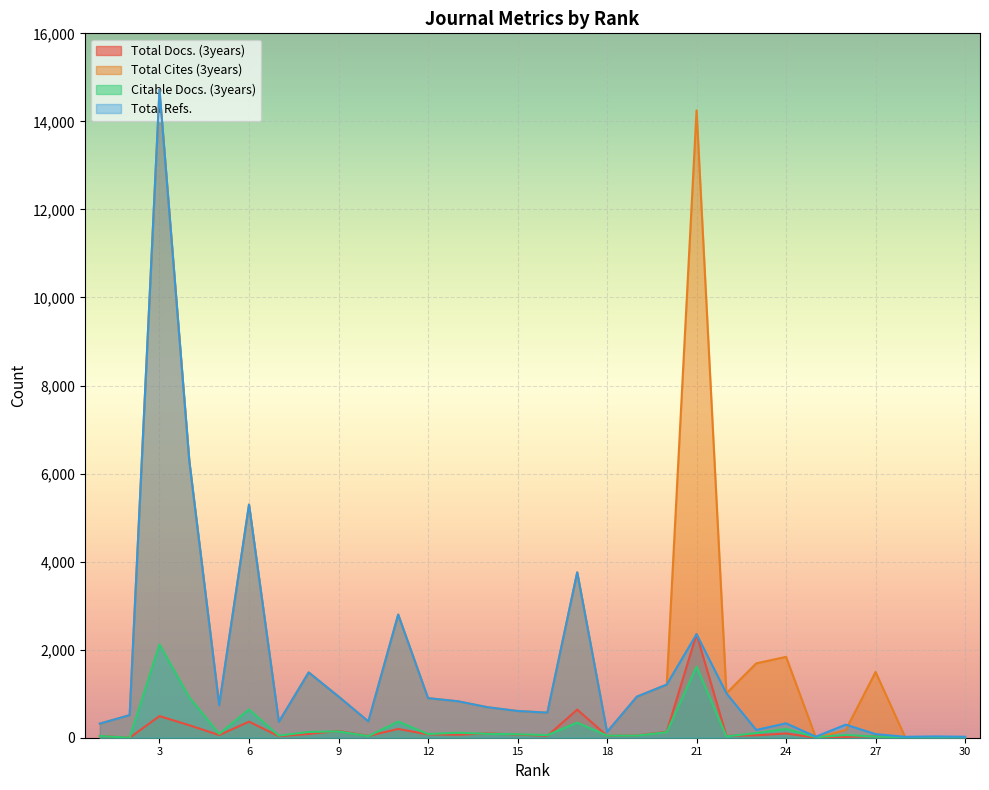

Between 23 and 26, which is larger?

23